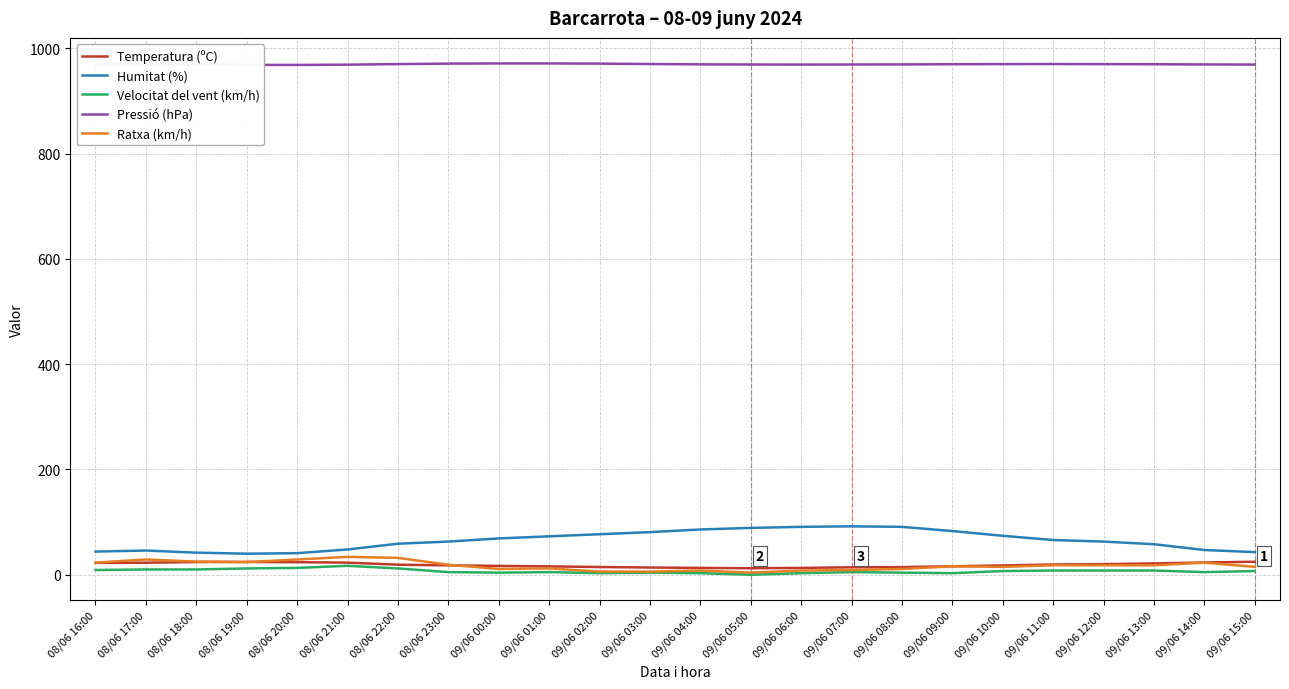

What is the label of the 9th point from the left?

09/06 00:00